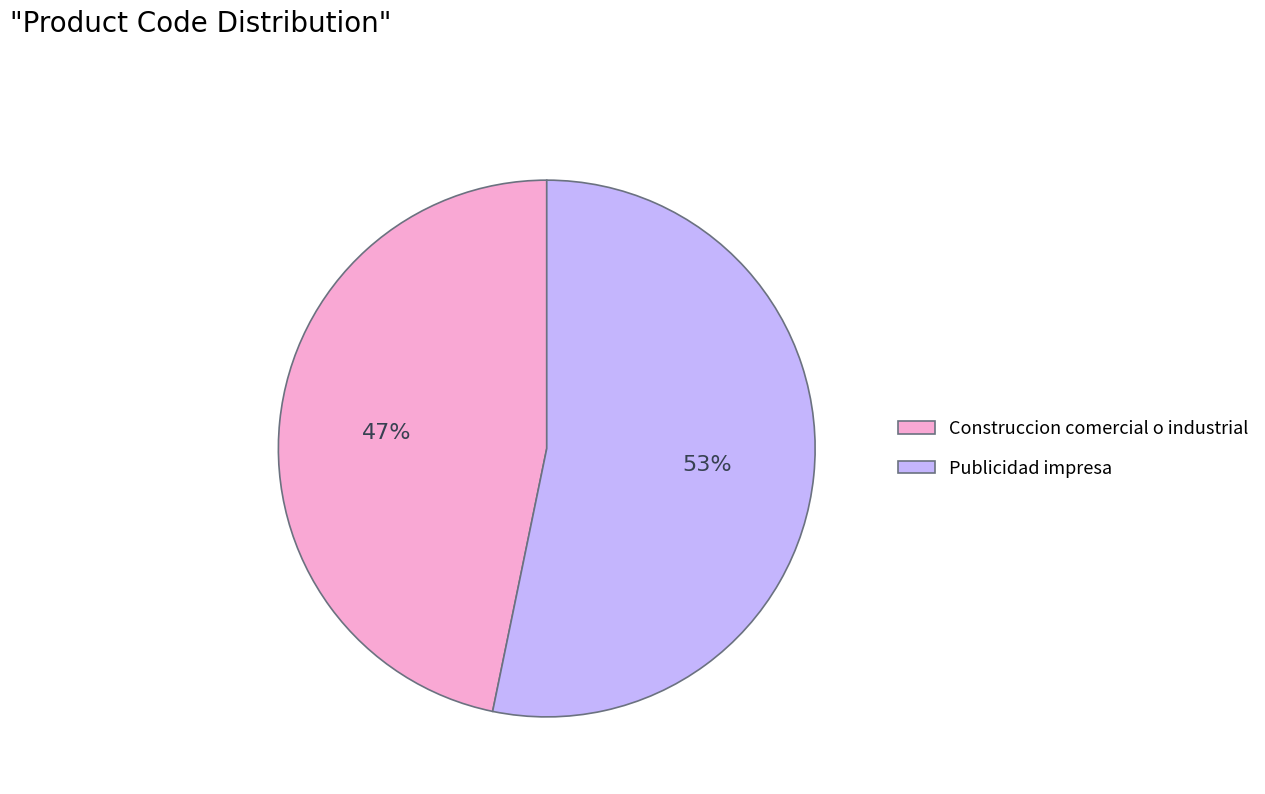

To the nearest percent, what is the difference between the largest and smallest slice percentages?

6%